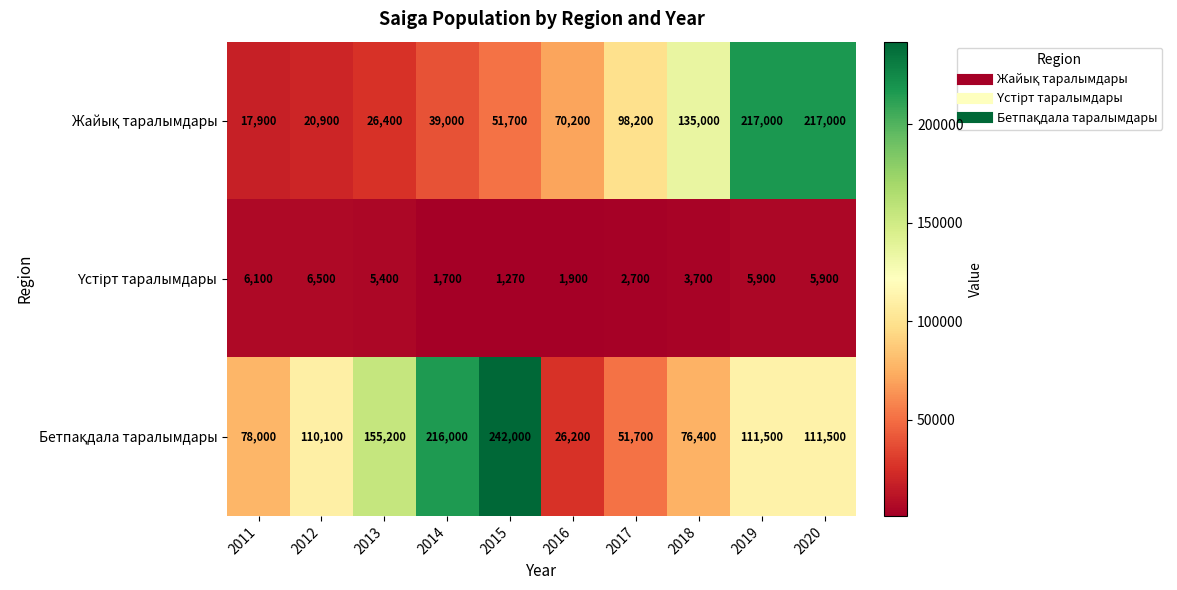

At how many categories does at least one series exceed 175684?

4